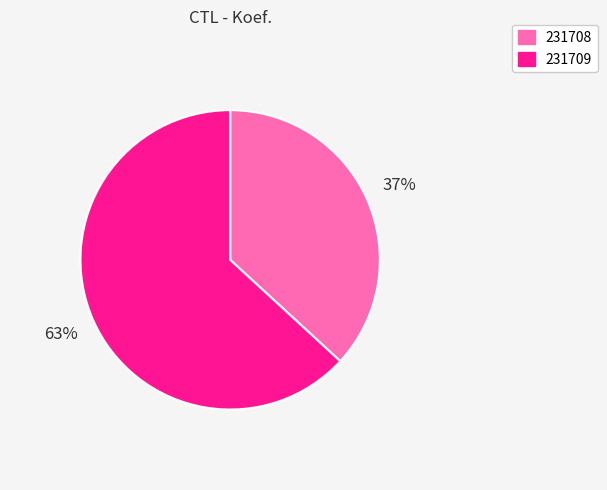

Rank the categories by value from lowest to highest.

231708, 231709